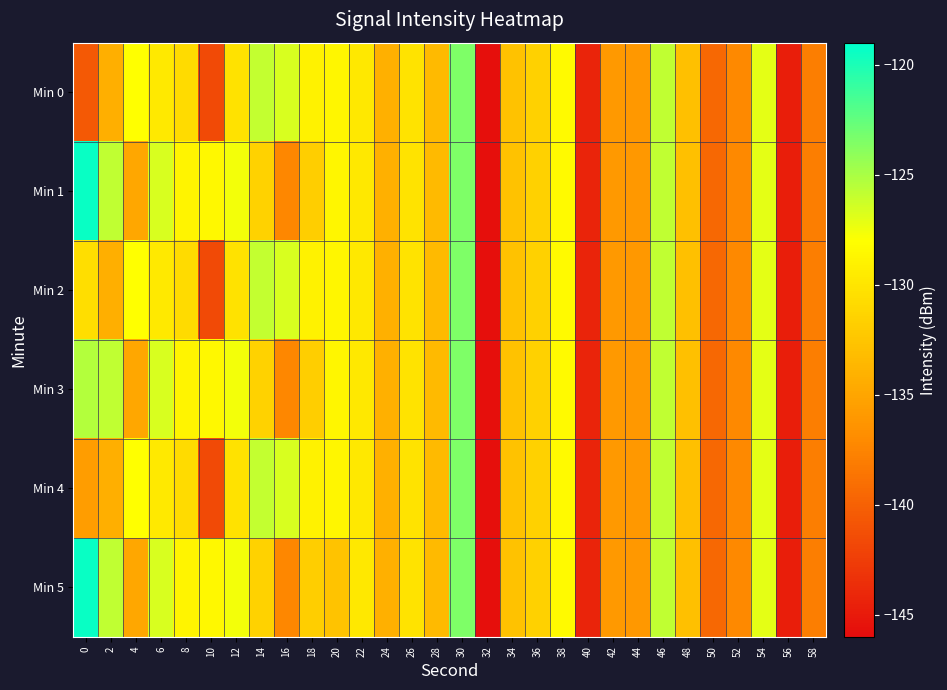

Reading left to right, extract all data points from this chart.

Min 0: 0=-140.6	2=-134.2	4=-128.1	6=-129.7	8=-130.8	10=-141.6	12=-130.2	14=-125.9	16=-126.7	18=-129.0	20=-128.7	22=-129.9	24=-134.1	26=-130.1	28=-133.4	30=-123.5	32=-145.7	34=-132.8	36=-131.6	38=-128.3	40=-144.3	42=-136.0	44=-136.1	46=-125.8	48=-132.8	50=-139.6	52=-137.2	54=-127.1	56=-144.7	58=-138.0
Min 1: 0=-119.4	2=-125.8	4=-134.9	6=-126.6	8=-128.9	10=-128.6	12=-127.6	14=-131.5	16=-137.3	18=-131.8	20=-128.7	22=-129.9	24=-134.1	26=-130.1	28=-133.4	30=-123.5	32=-145.7	34=-132.8	36=-131.6	38=-128.3	40=-144.3	42=-136.0	44=-136.1	46=-125.8	48=-132.8	50=-139.6	52=-137.2	54=-127.1	56=-144.7	58=-138.0
Min 2: 0=-130.6	2=-134.2	4=-128.1	6=-129.7	8=-130.8	10=-141.6	12=-130.2	14=-125.9	16=-126.7	18=-129.0	20=-128.7	22=-129.9	24=-134.1	26=-130.1	28=-133.4	30=-123.5	32=-145.7	34=-132.8	36=-131.6	38=-128.3	40=-144.3	42=-136.0	44=-136.1	46=-125.8	48=-132.8	50=-139.6	52=-137.2	54=-127.1	56=-144.7	58=-138.0
Min 3: 0=-125.4	2=-125.8	4=-134.9	6=-126.6	8=-128.9	10=-128.6	12=-127.6	14=-131.5	16=-137.3	18=-131.8	20=-128.7	22=-129.9	24=-134.1	26=-130.1	28=-133.4	30=-123.5	32=-145.7	34=-132.8	36=-131.6	38=-128.3	40=-144.3	42=-136.0	44=-136.1	46=-125.8	48=-132.8	50=-139.6	52=-137.2	54=-127.1	56=-144.7	58=-138.0
Min 4: 0=-135.6	2=-134.2	4=-128.1	6=-129.7	8=-130.8	10=-141.6	12=-130.2	14=-125.9	16=-126.7	18=-129.0	20=-128.7	22=-129.9	24=-134.1	26=-130.1	28=-133.4	30=-123.5	32=-145.7	34=-132.8	36=-131.6	38=-128.3	40=-144.3	42=-136.0	44=-136.1	46=-125.8	48=-132.8	50=-139.6	52=-137.2	54=-127.1	56=-144.7	58=-138.0
Min 5: 0=-119.4	2=-125.8	4=-134.9	6=-126.6	8=-128.9	10=-128.6	12=-127.6	14=-131.5	16=-137.3	18=-131.8	20=-132.7	22=-129.9	24=-134.1	26=-130.1	28=-133.4	30=-123.5	32=-145.7	34=-132.8	36=-131.6	38=-128.3	40=-144.3	42=-136.0	44=-136.1	46=-125.8	48=-132.8	50=-139.6	52=-137.2	54=-127.1	56=-144.7	58=-138.0